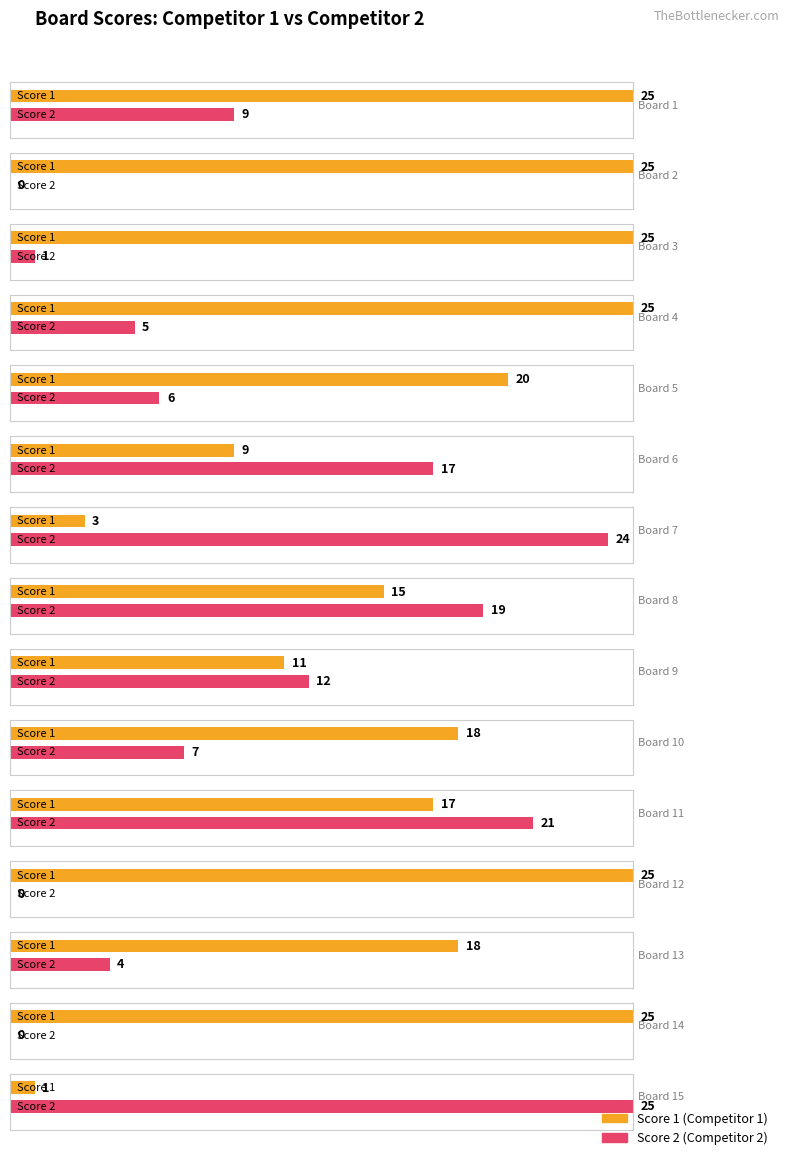

List the series in order of their peak value, highest first.

Score 1, Score 2